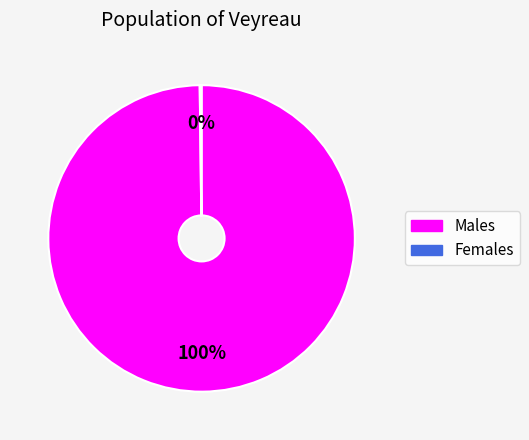

To the nearest percent, what is the average slice percentage?

50%